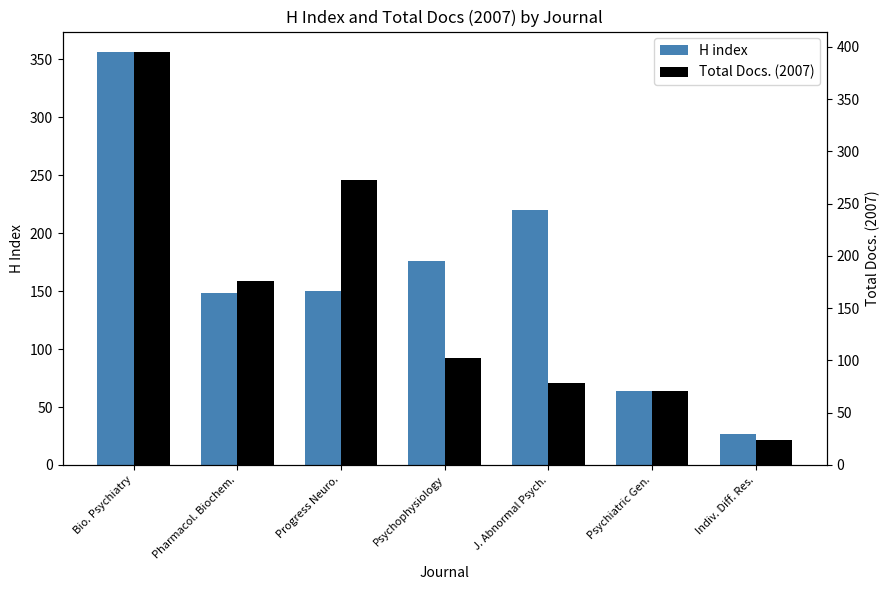

What is the sum of all Total Docs. (2007) values?

1119